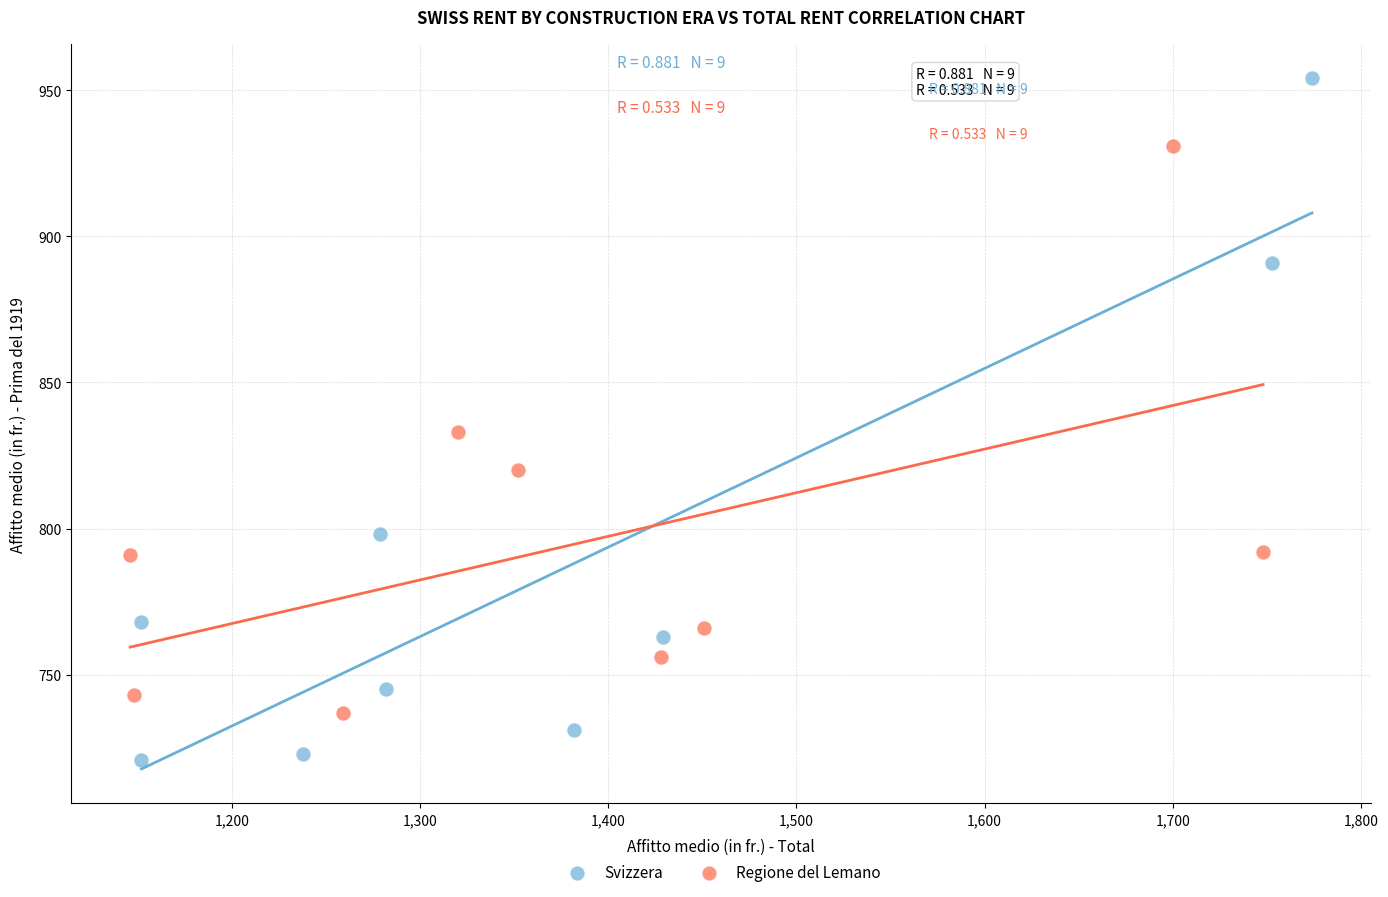

Which series contains the lowest Y value?

Svizzera